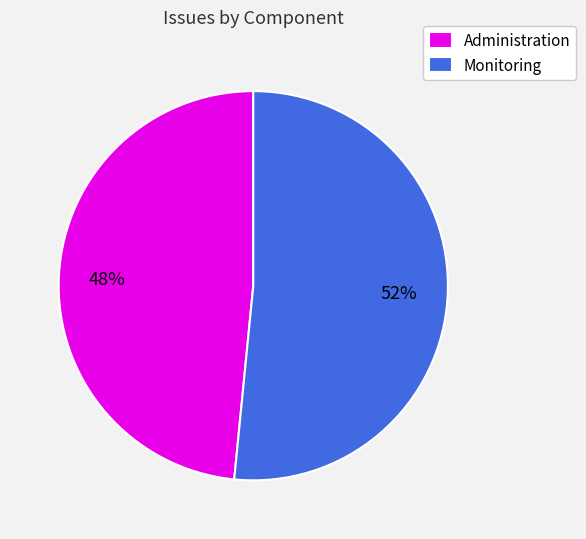

To the nearest percent, what percentage of the pie is Administration?

48%